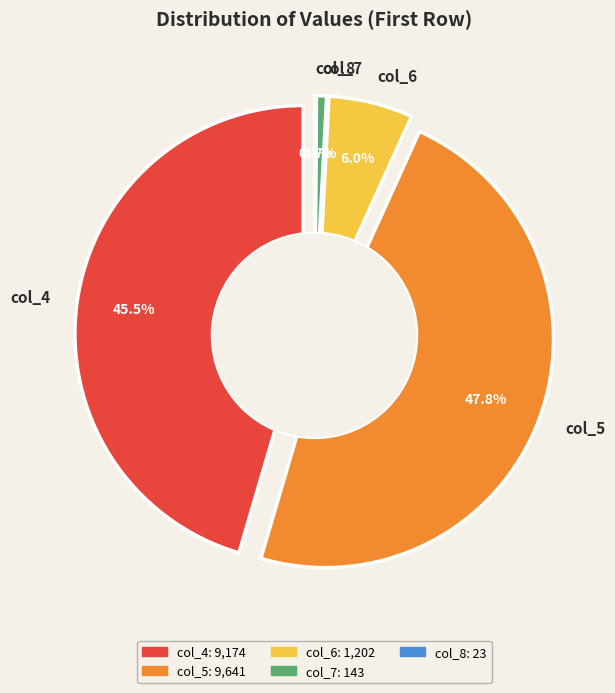

Combined, do col_6 and col_5 account for over 50%?

Yes